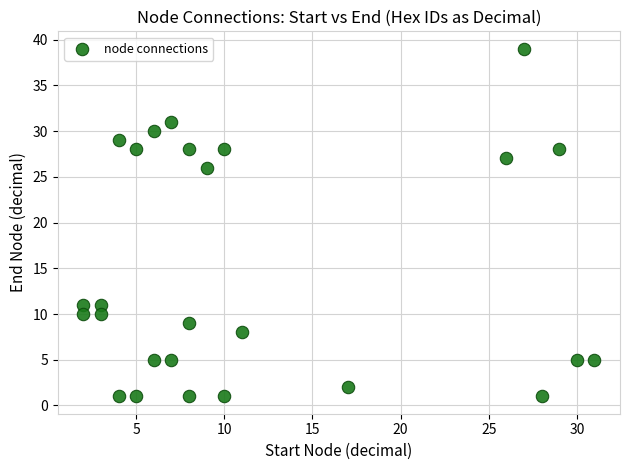

What is the range of Y values (max minus min)?

38